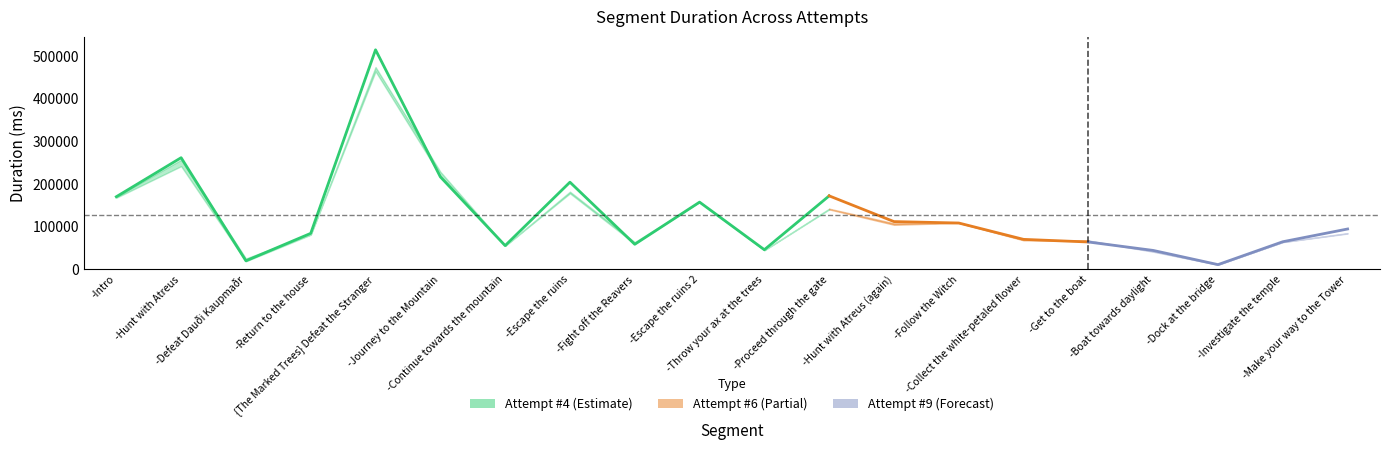

What position from the right is -Proceed through the gate?

9